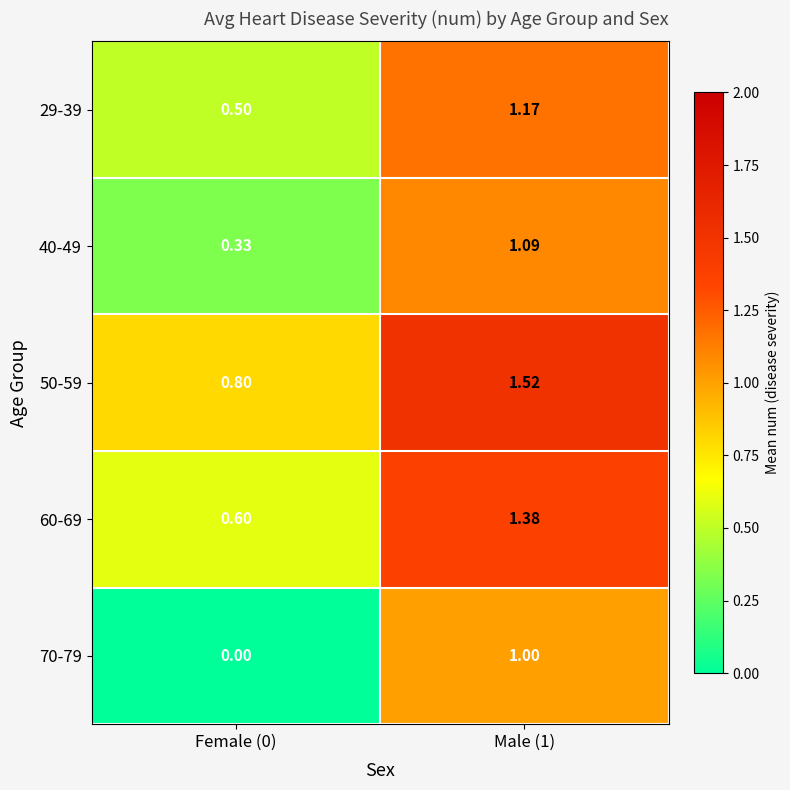

Is the value of 60-69 at Male (1) greater than the value of 50-59 at Male (1)?

No